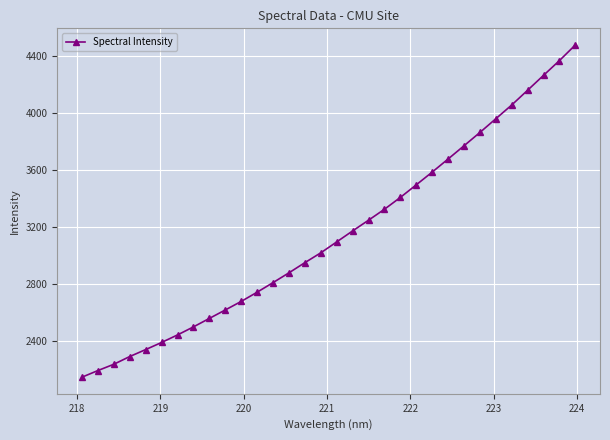

What is the smallest value displayed?

2145.4